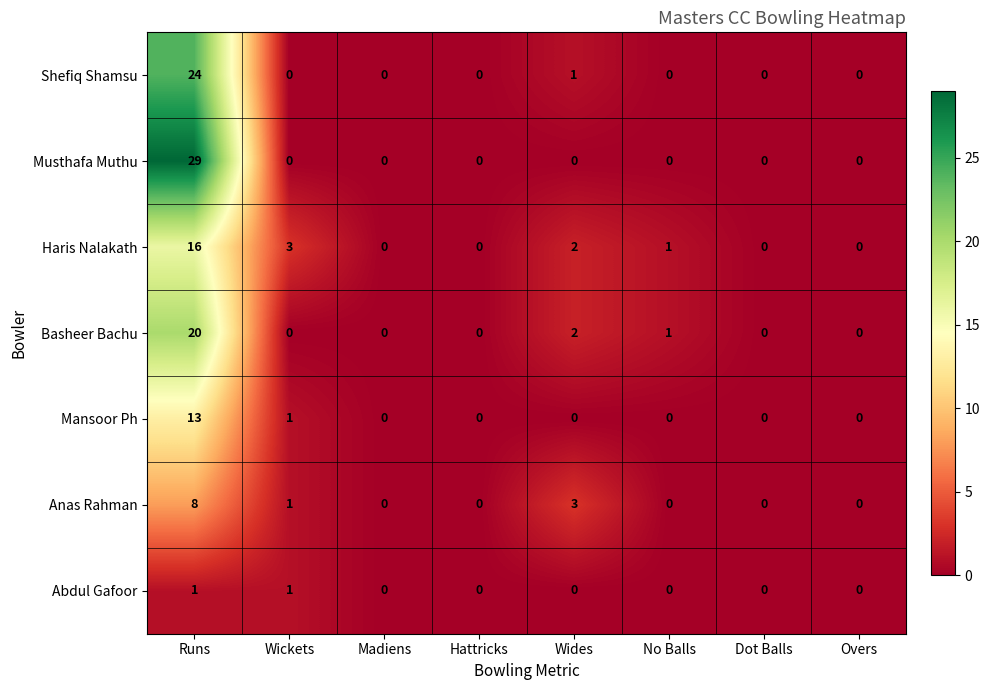

The Shefiq Shamsu series shows 0 at Madiens. True or false?

True